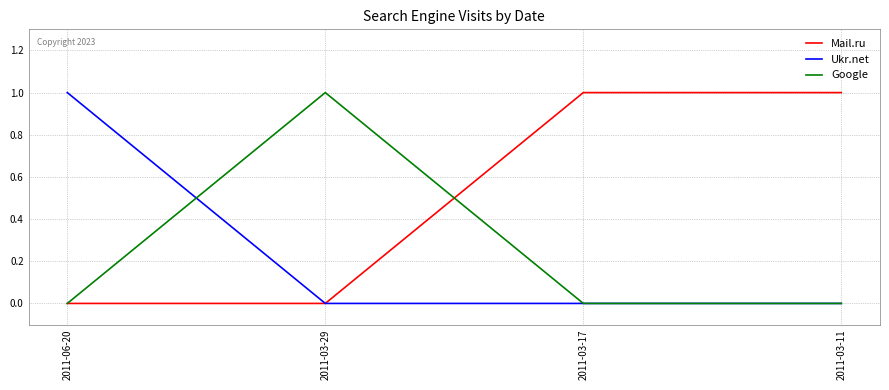

How many distinct data groups are displayed?

3